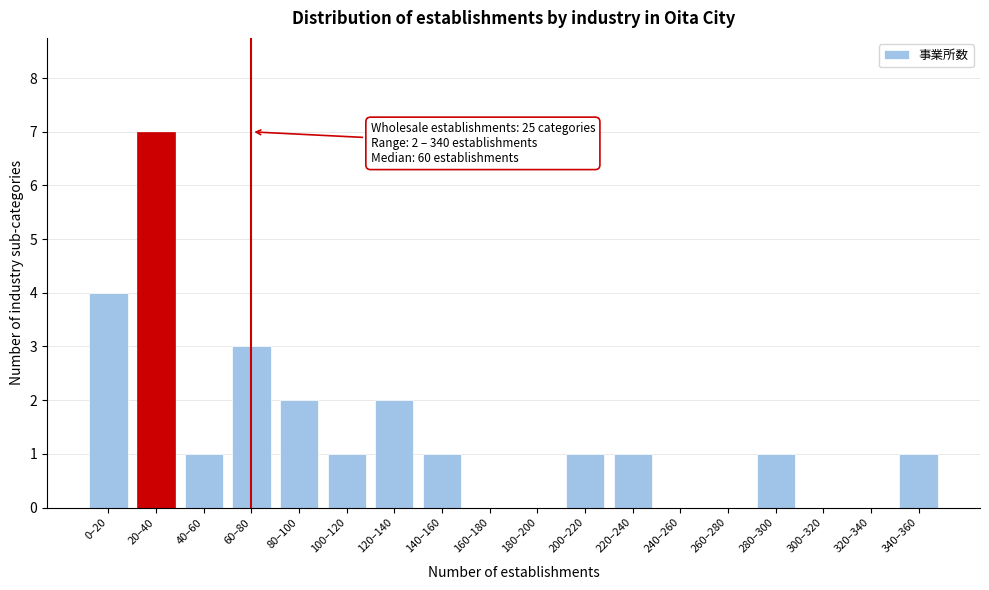

Reading left to right, transcribe all the data shown in this chart.

0–20=4	20–40=7	40–60=1	60–80=3	80–100=2	100–120=1	120–140=2	140–160=1	160–180=0	180–200=0	200–220=1	220–240=1	240–260=0	260–280=0	280–300=1	300–320=0	320–340=0	340–360=1